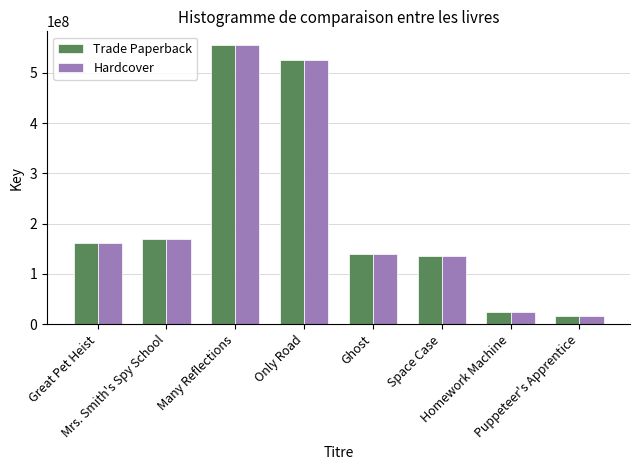

How many bars are there in each group?

2